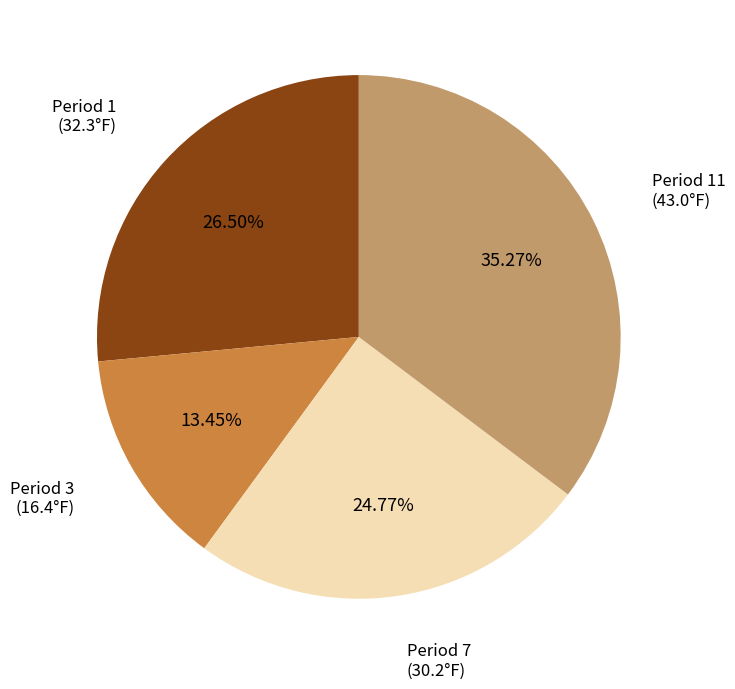

Which has a higher value, Period 11 (43.0°F) or Period 3 (16.4°F)?

Period 11 (43.0°F)